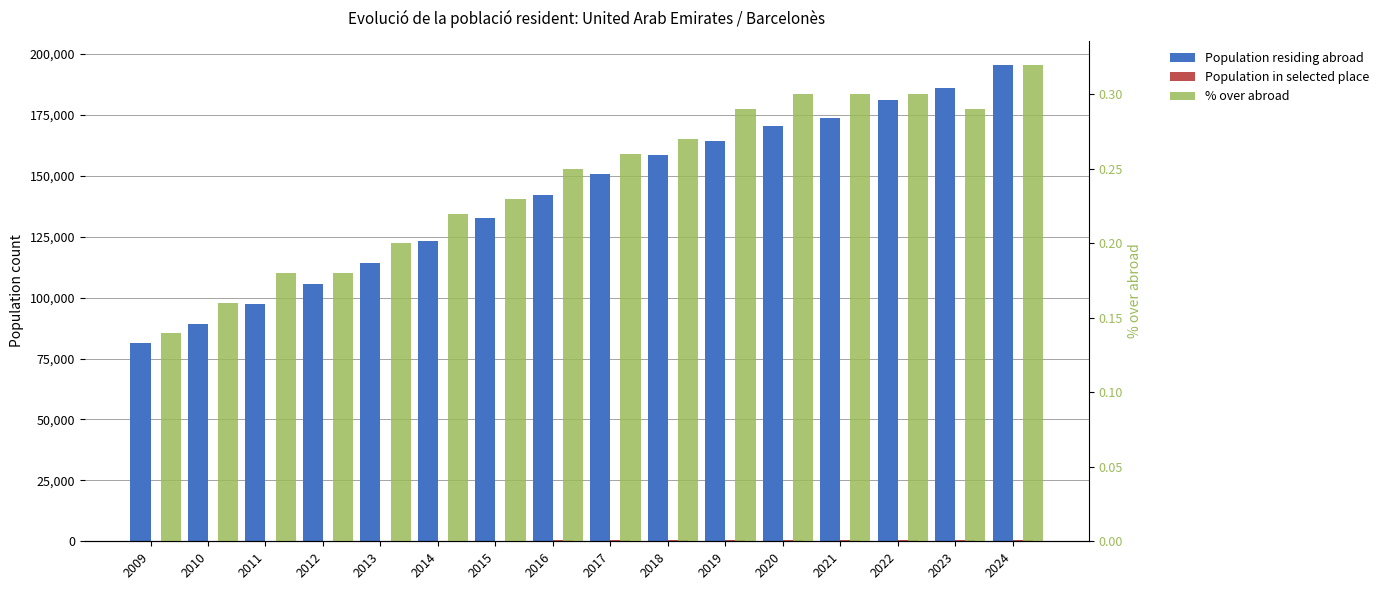

Read the Population residing abroad value at 2019.

164119.0